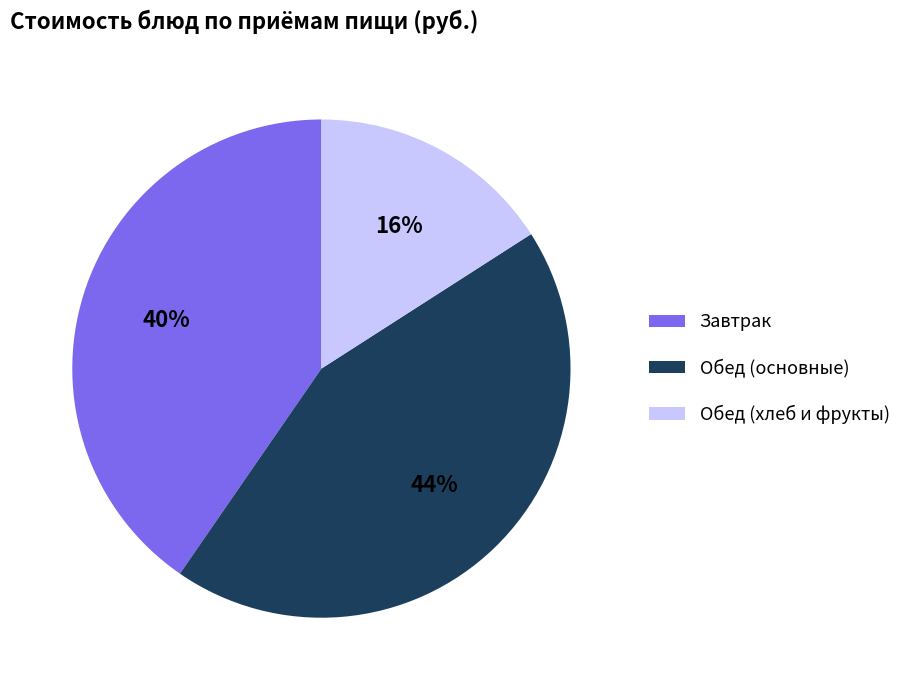

To the nearest percent, what is the difference between the largest and smallest slice percentages?

28%